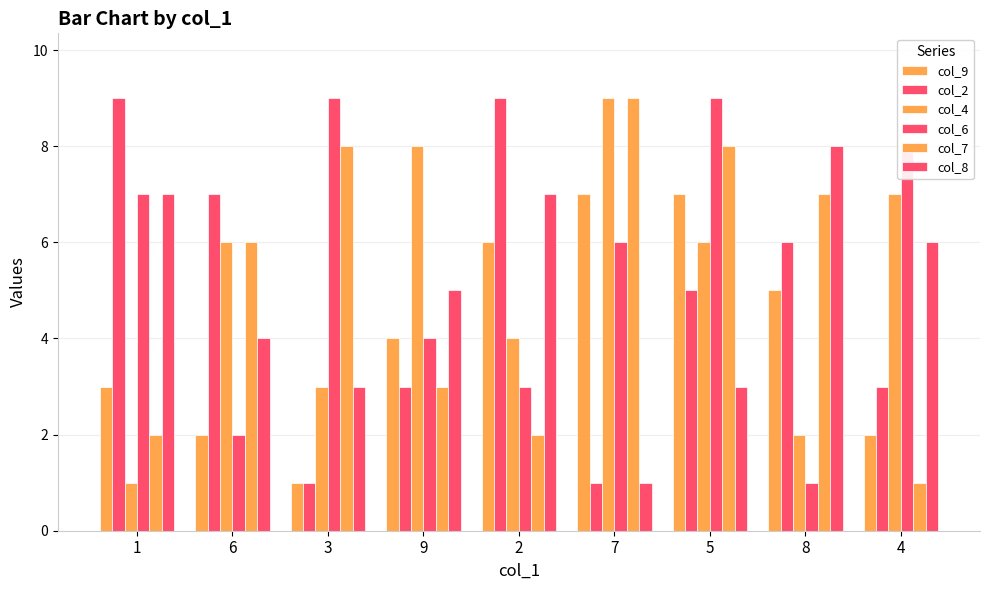

At which label does col_2 reach its peak?

1